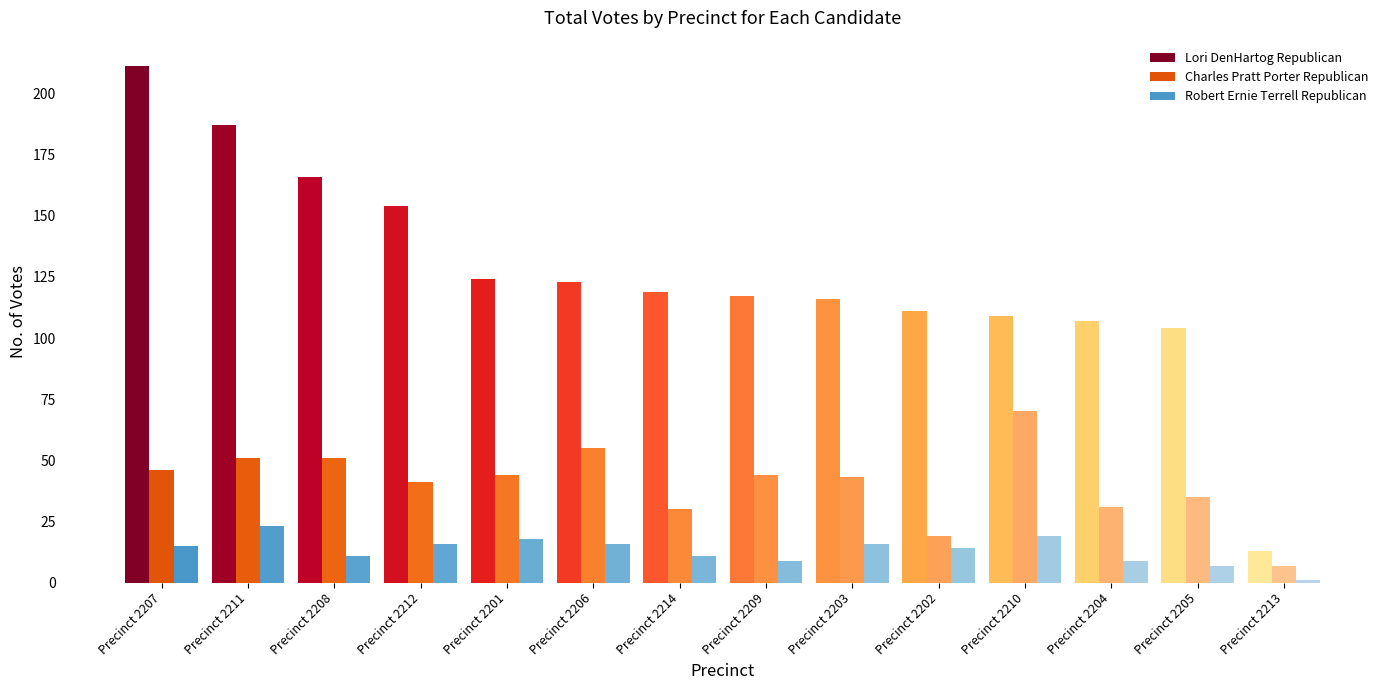

At how many categories does at least one series exceed 45?

13